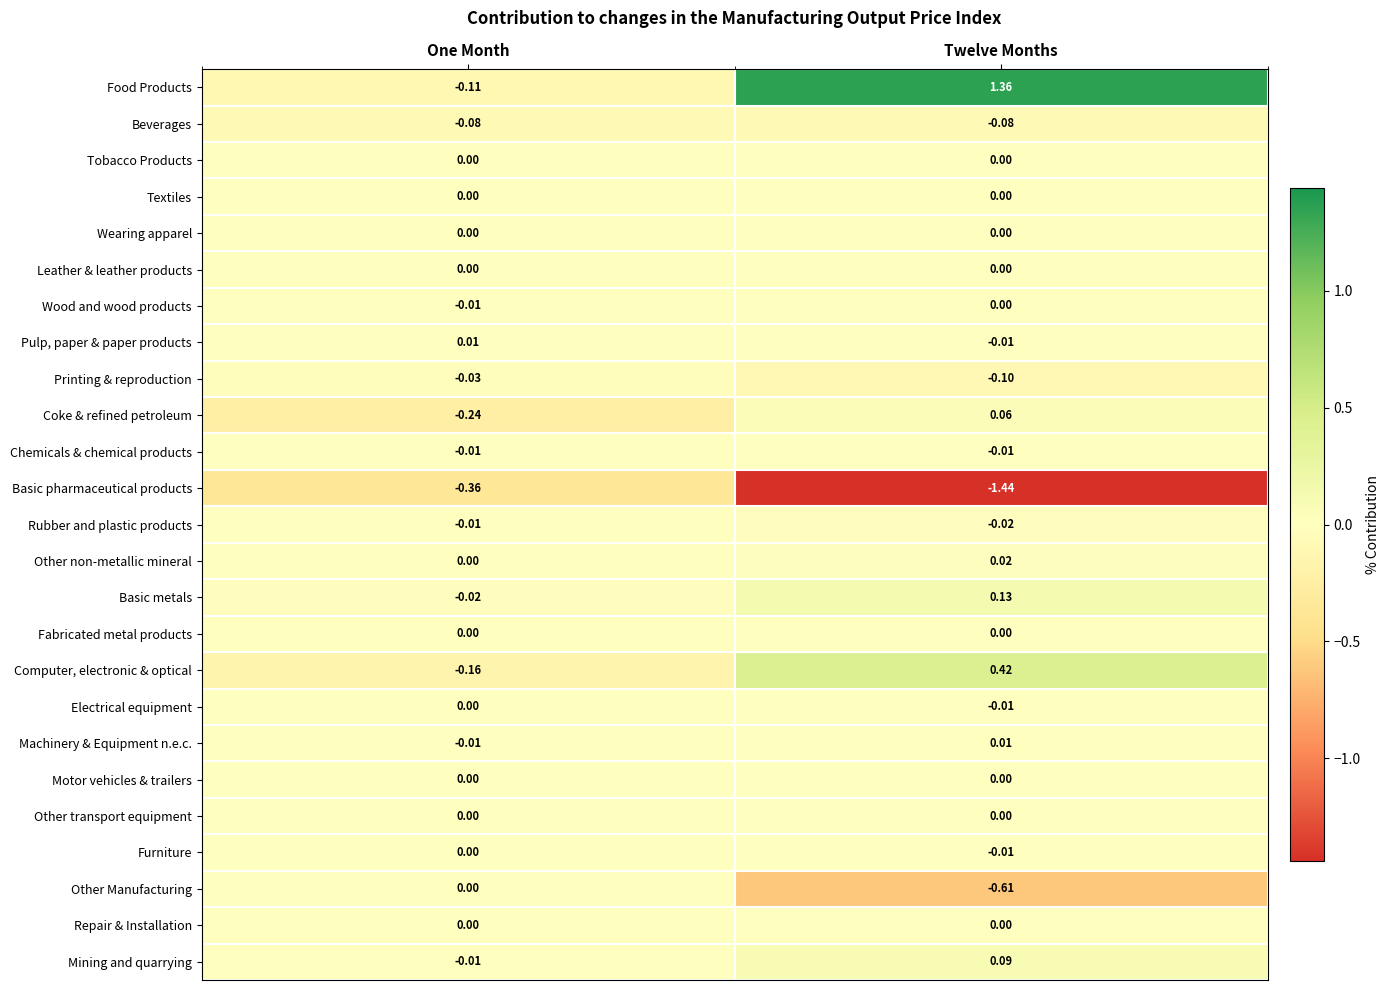

At which category is the sum across all series the highest?

Twelve Months